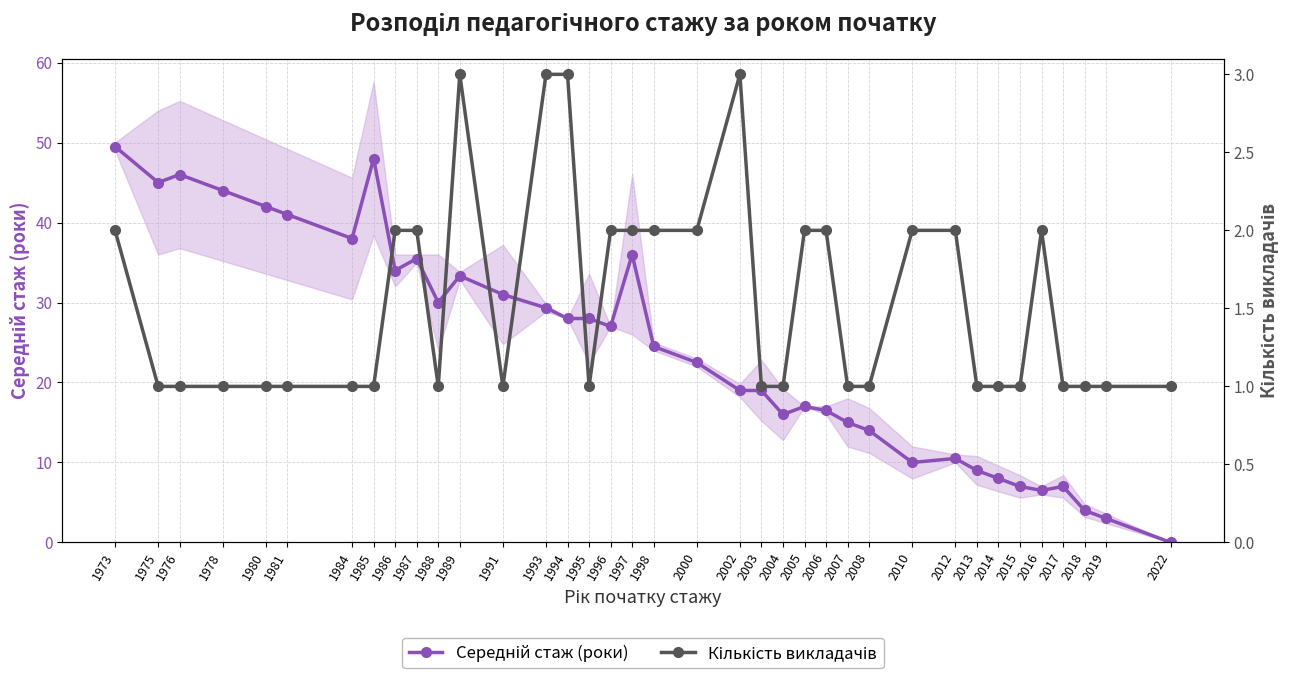

What is the highest value of the Кількість викладачів series?

3.0